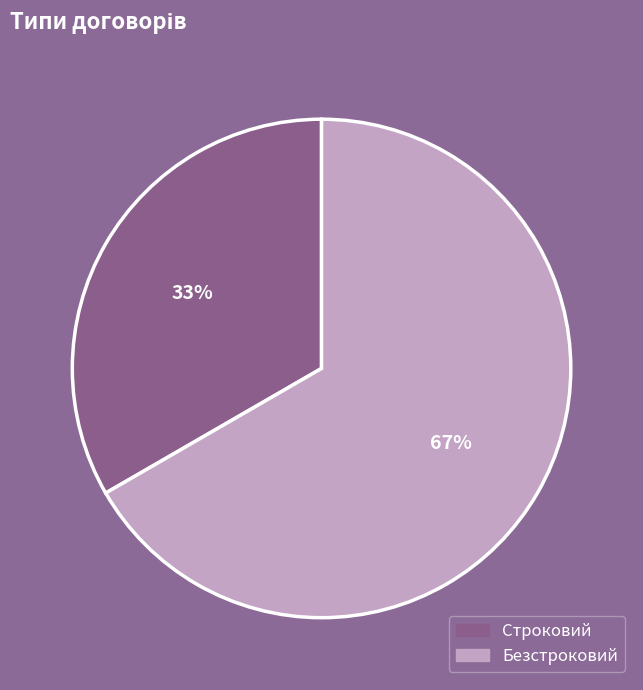

Combined, do Безстроковий and Строковий account for over 50%?

Yes